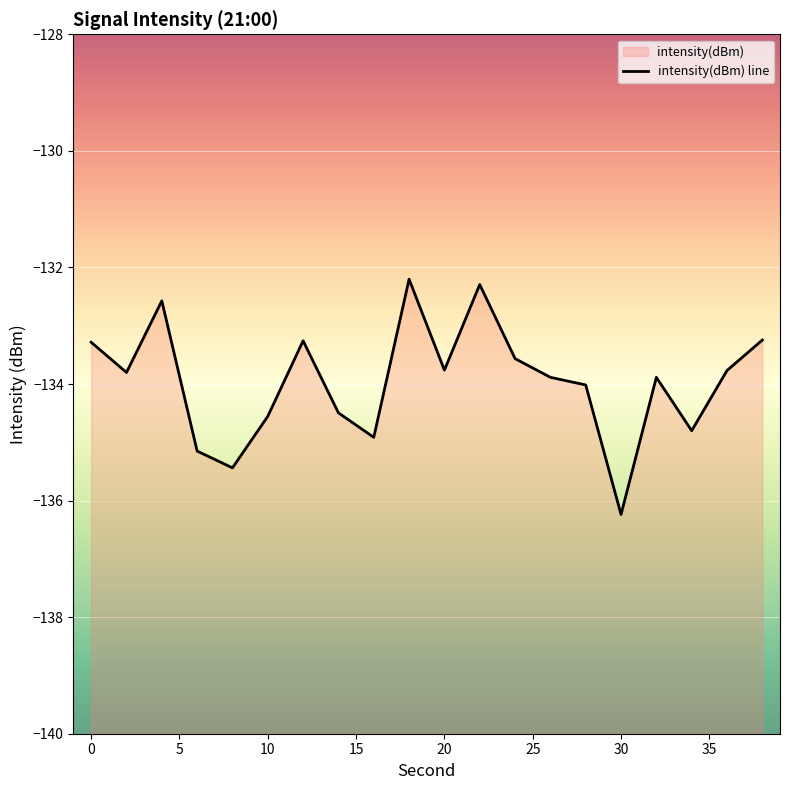

Which has a higher value, 22 or 2?

22